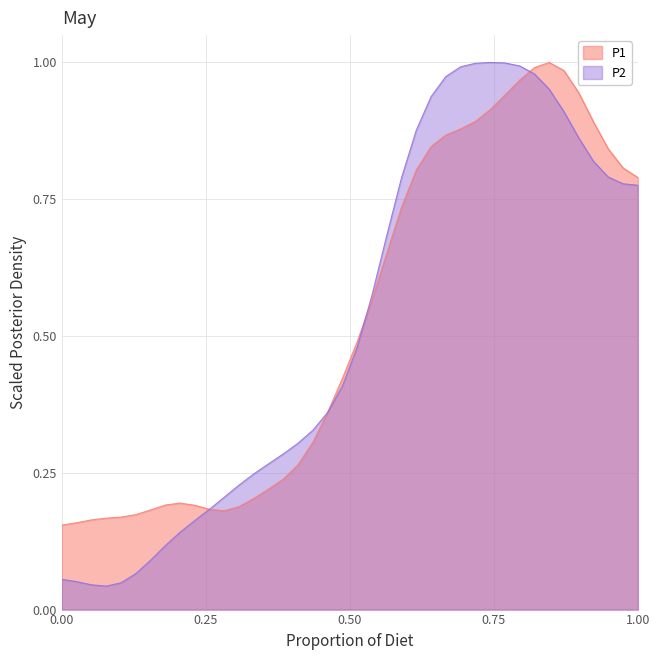

Which series has the widest spread of values?

P2